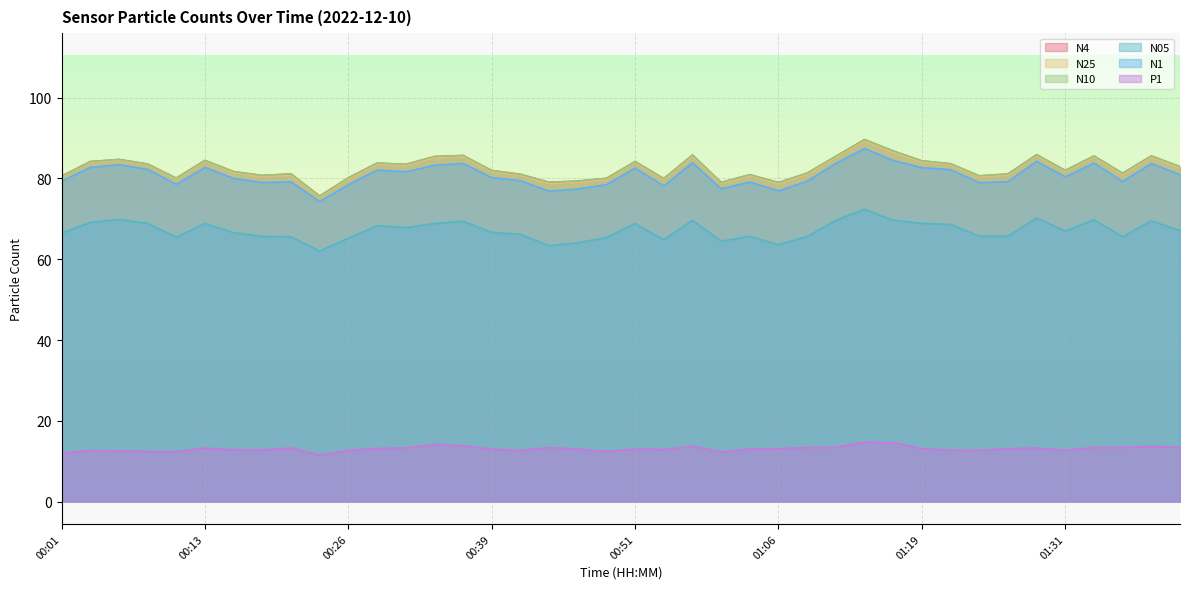

What is the minimum value for N05?

62.0